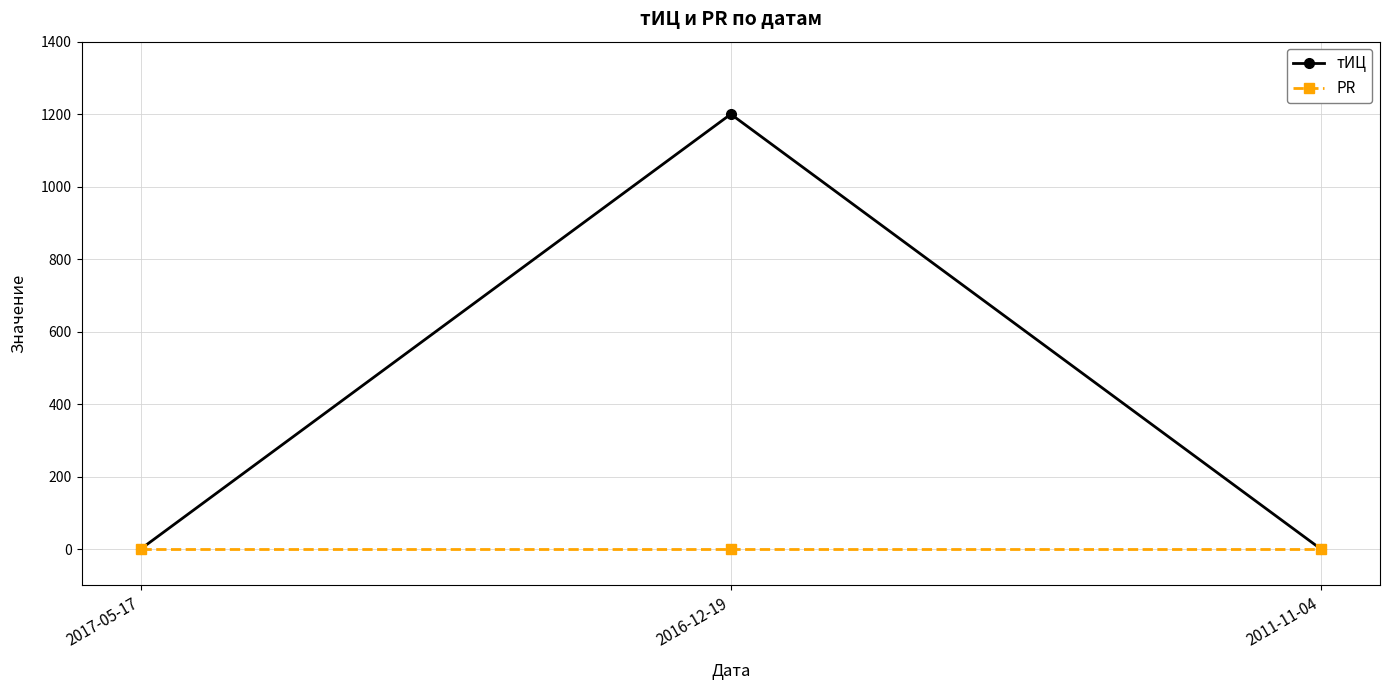

Which series has the widest spread of values?

тИЦ